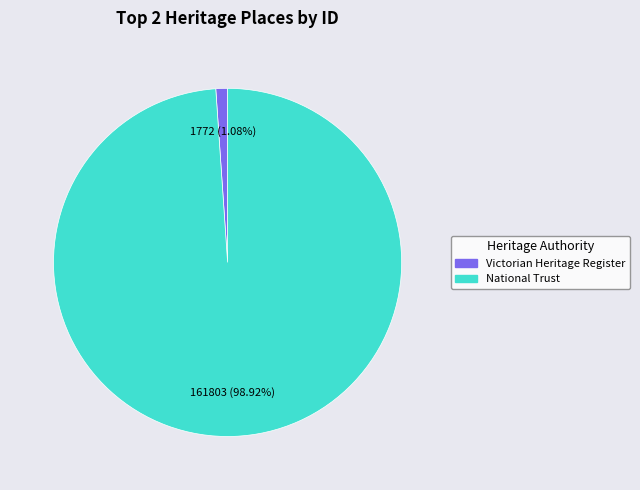

How many slices are in this pie chart?

2